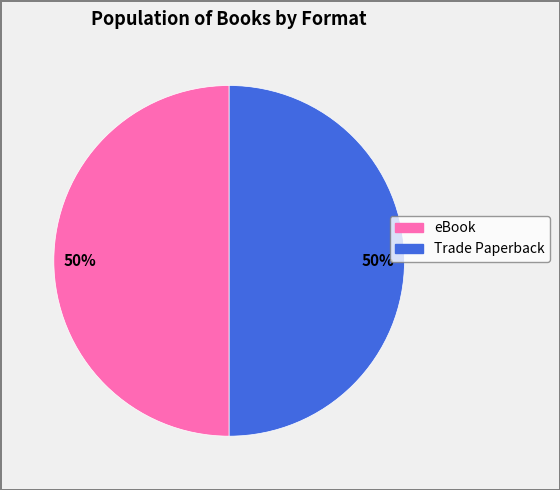

To the nearest percent, what is the average slice percentage?

50%